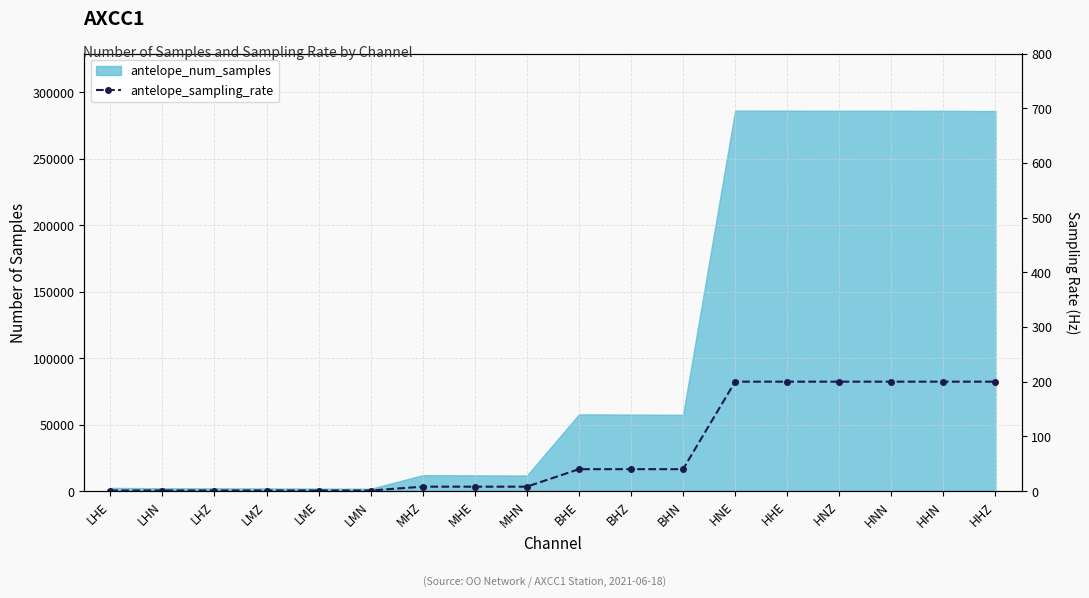

The value at LMZ is 1. True or false?

True